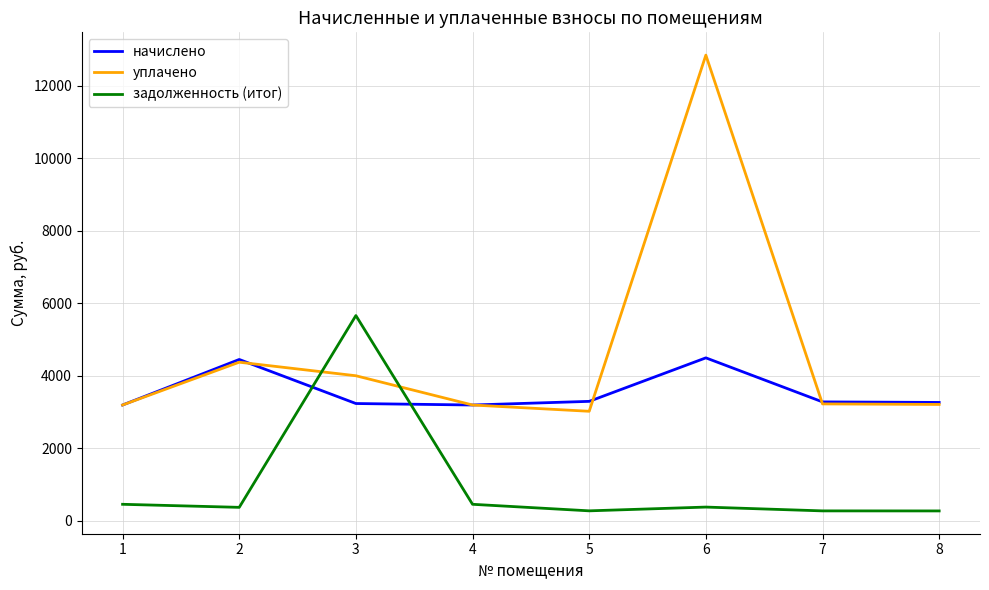

List the series in order of their overall mean, lowest first.

задолженность (итог), начислено, уплачено